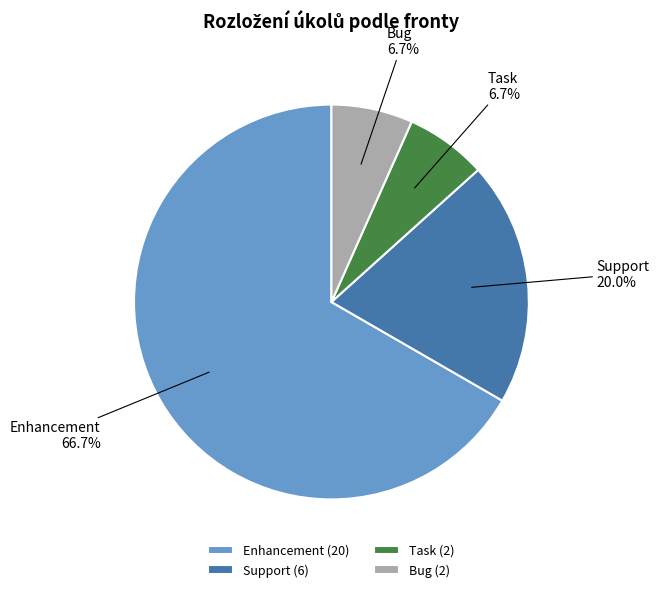

Is there any slice that represents more than half of the pie?

Yes